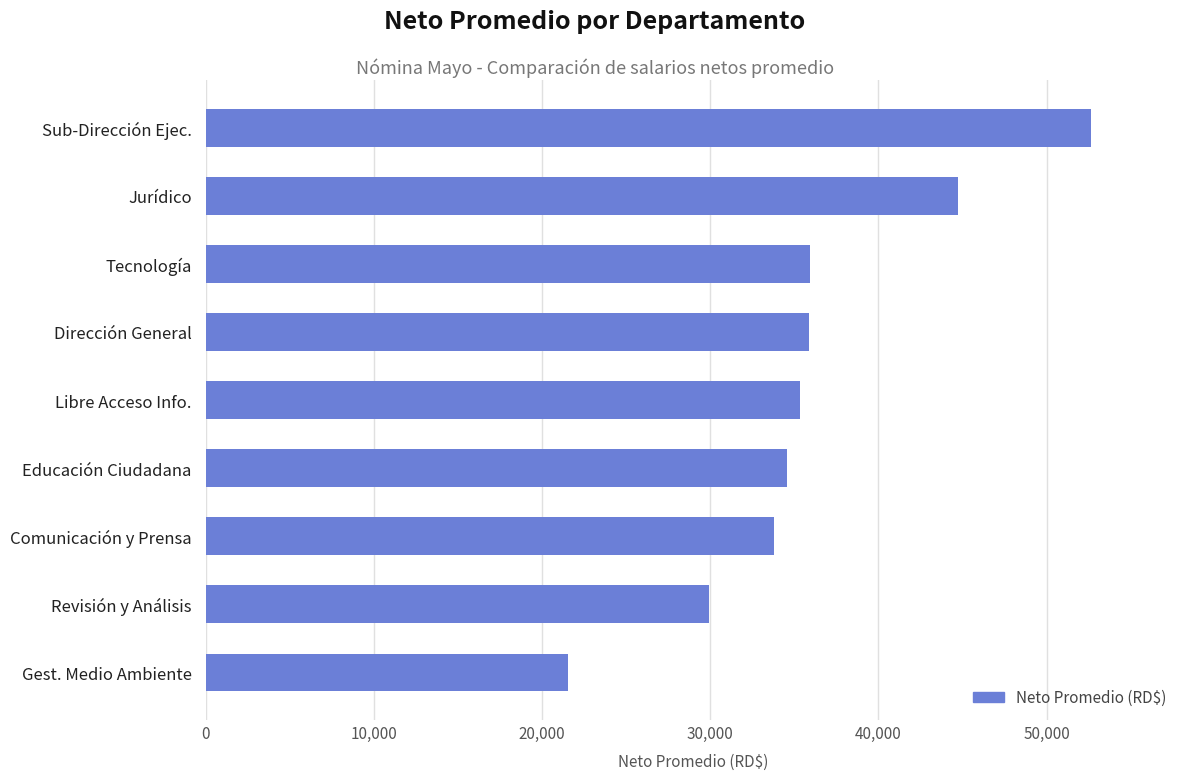

Which has a higher value, Sub-Dirección Ejec. or Dirección General?

Sub-Dirección Ejec.